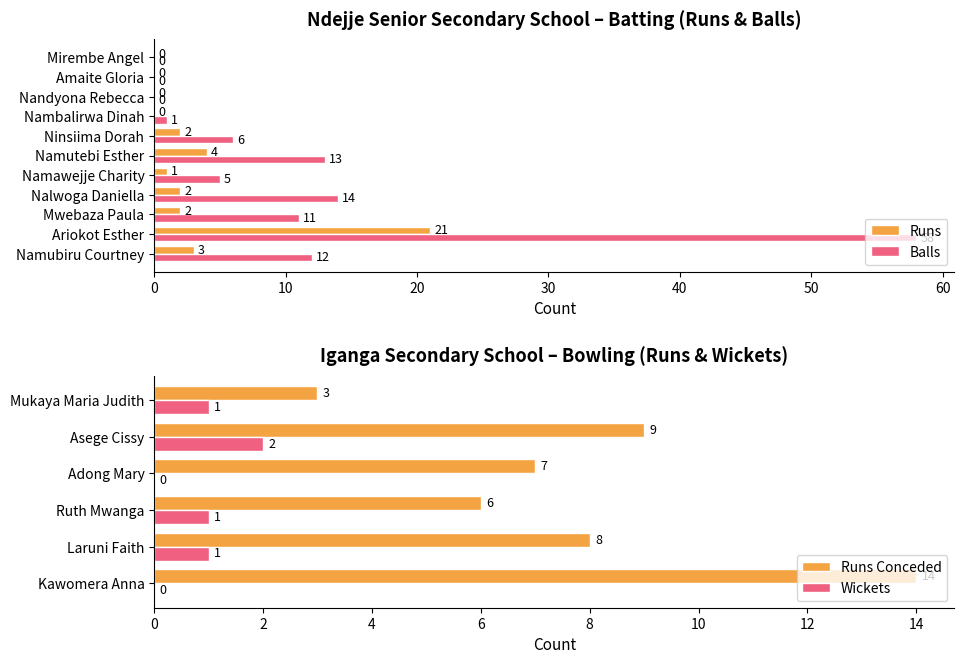

What is the difference between the highest and lowest values at Namubiru Courtney?

9